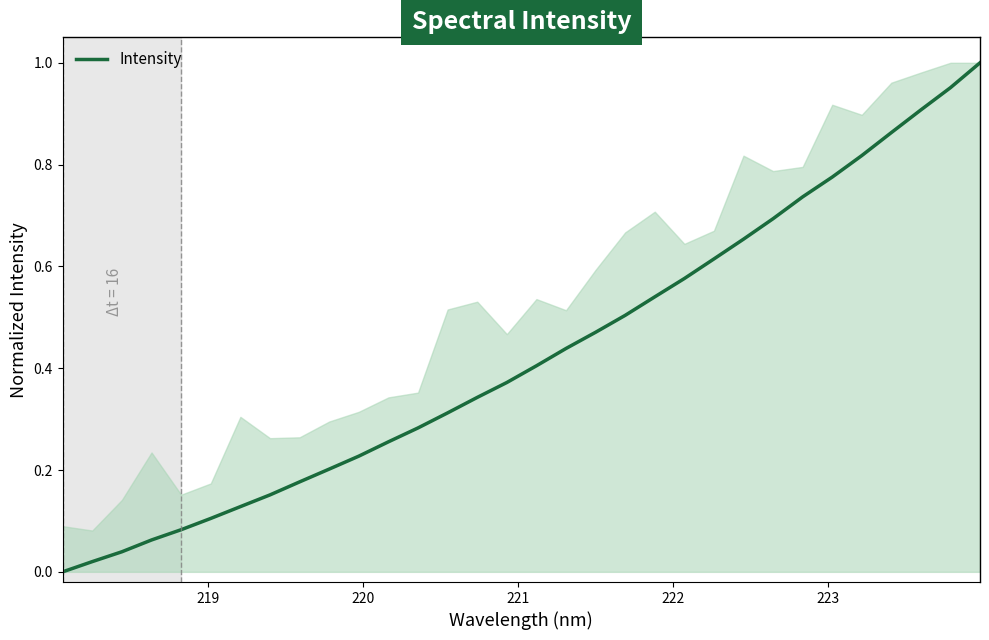

What is the sum of all values?

13.7